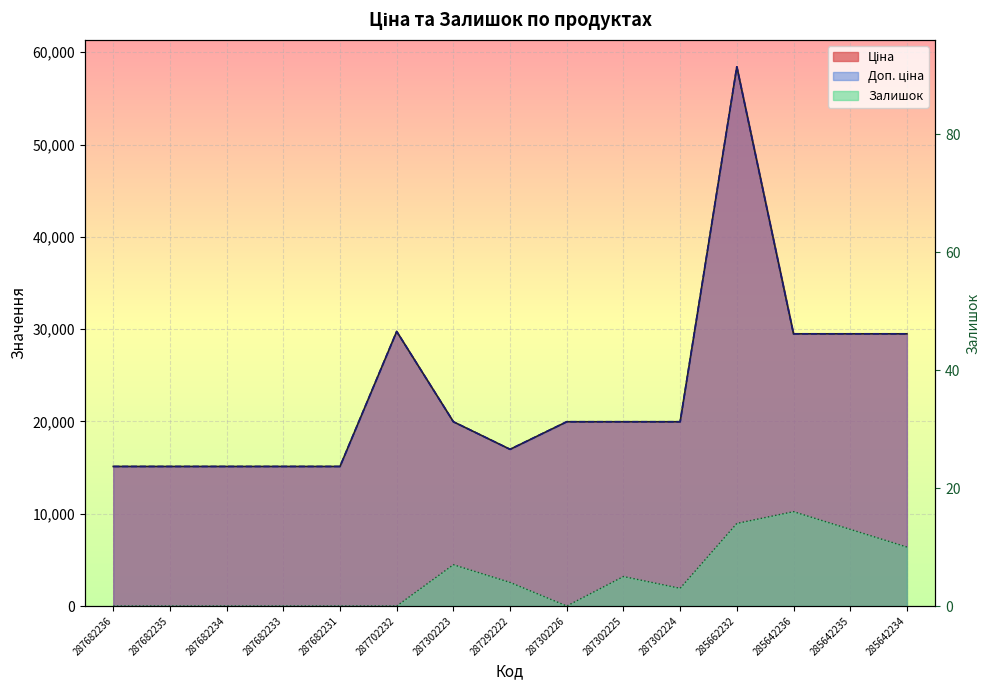

The Доп. ціна series shows 19964.2 at 287302225. True or false?

True